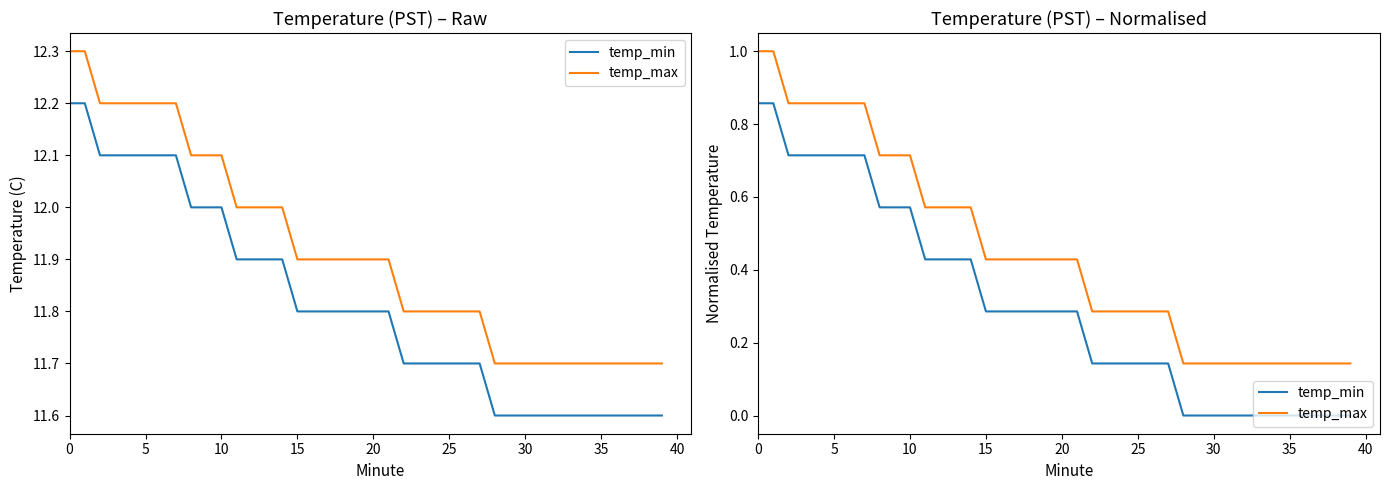

Which series has the largest range (max minus min)?

temp_min